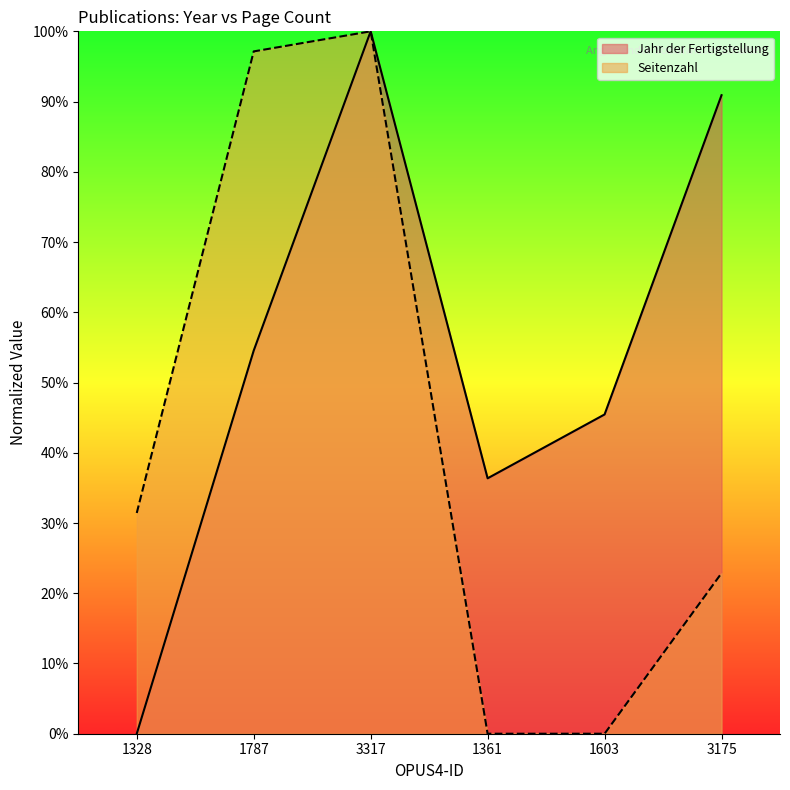

Where is the first local maximum for Seitenzahl?

3317